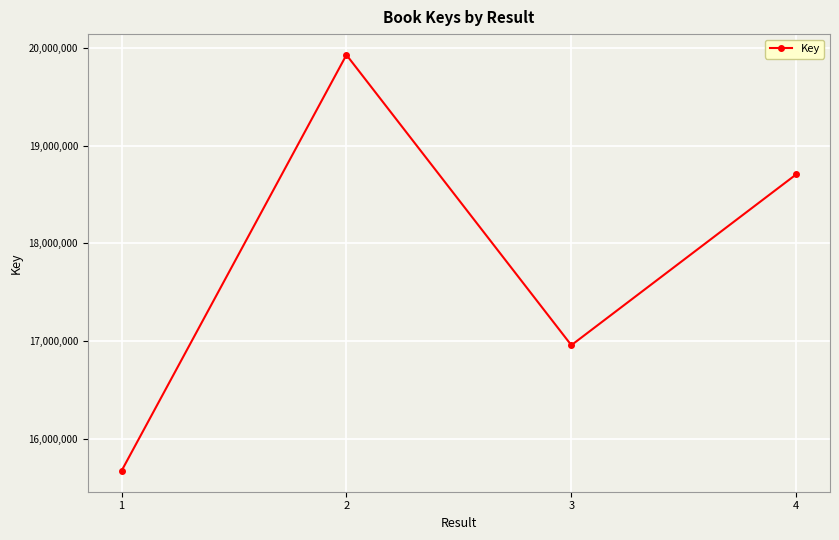

Where is the data nearest to the value 17799695?

3